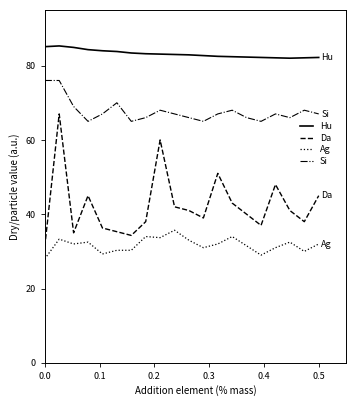

What is the highest value of the Da series?

67.0